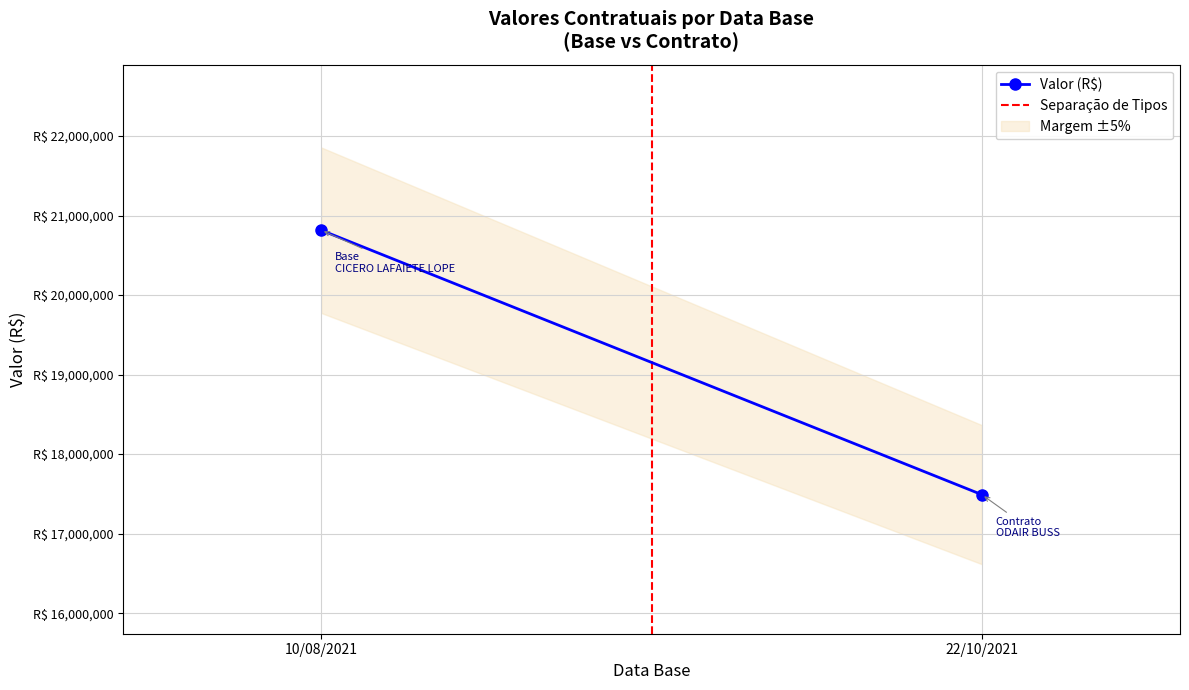

Which category has the highest value across all series?

10/08/2021